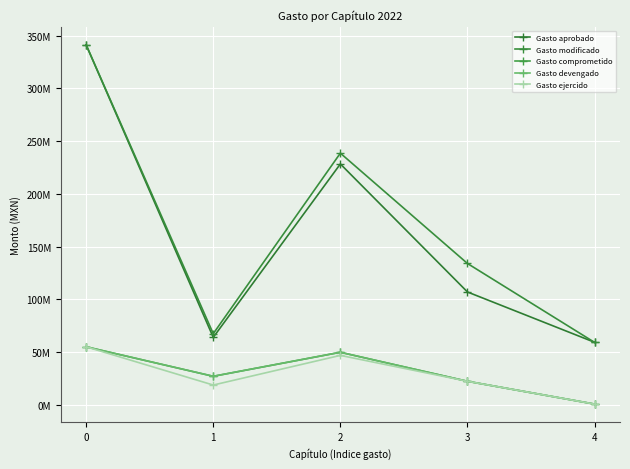

Does the chart have visible grid lines?

Yes